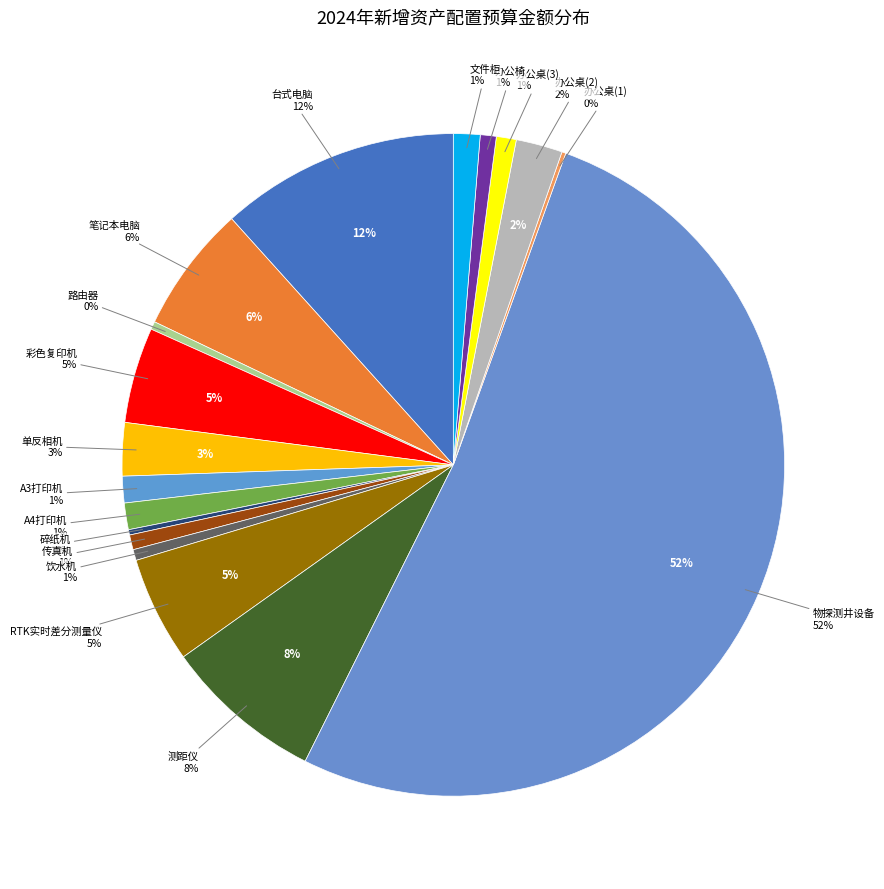

The 笔记本电脑 slice represents 6% of the pie. True or false?

True